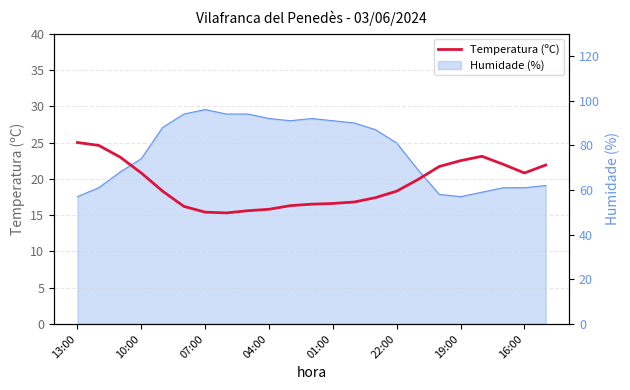

The value at 04:00 is 24.7. True or false?

False